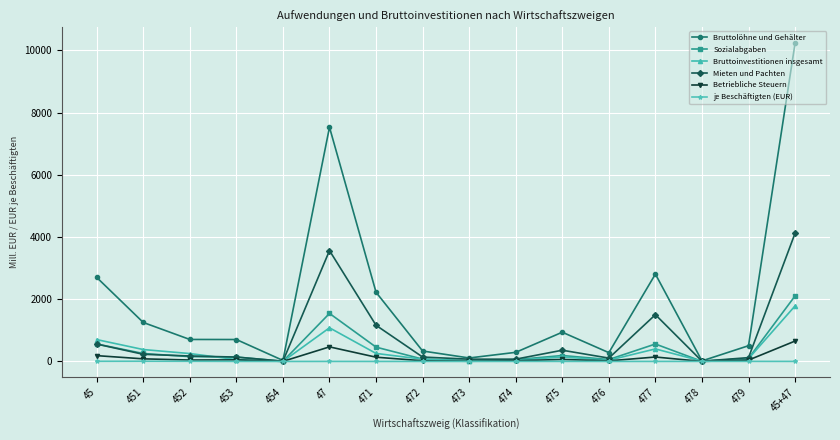

The Betriebliche Steuern series shows 657.0 at 45+47. True or false?

True